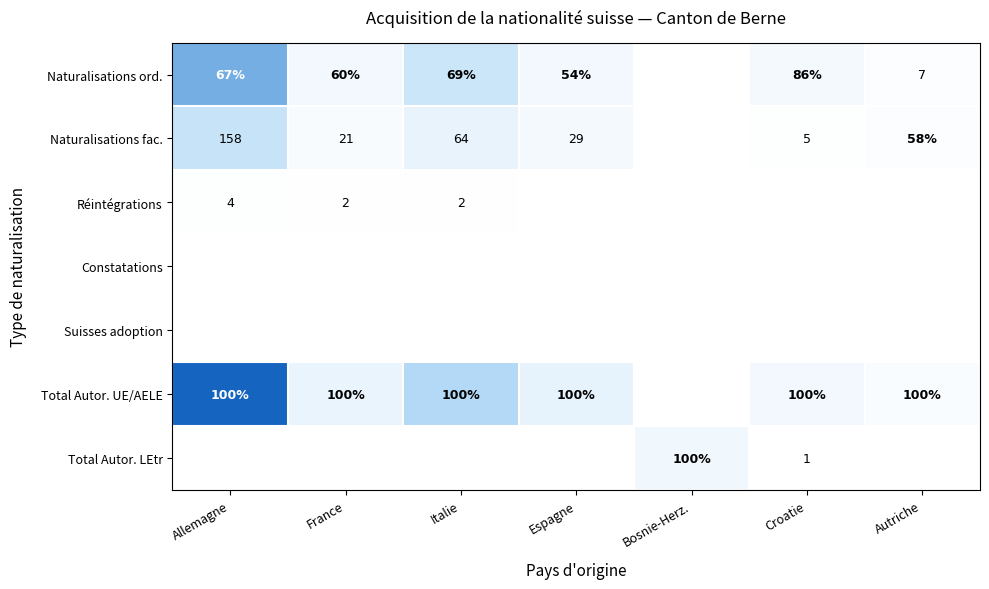

True or false: Total Autor. UE/AELE has a value of 152 at Allemagne.

False